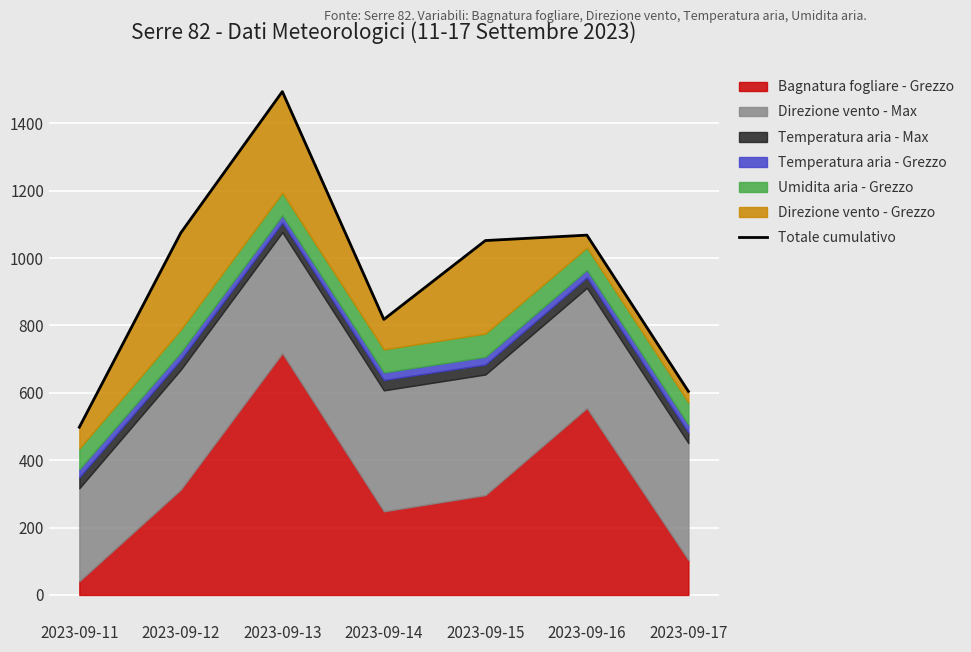

How many data points are less than 1051?

3